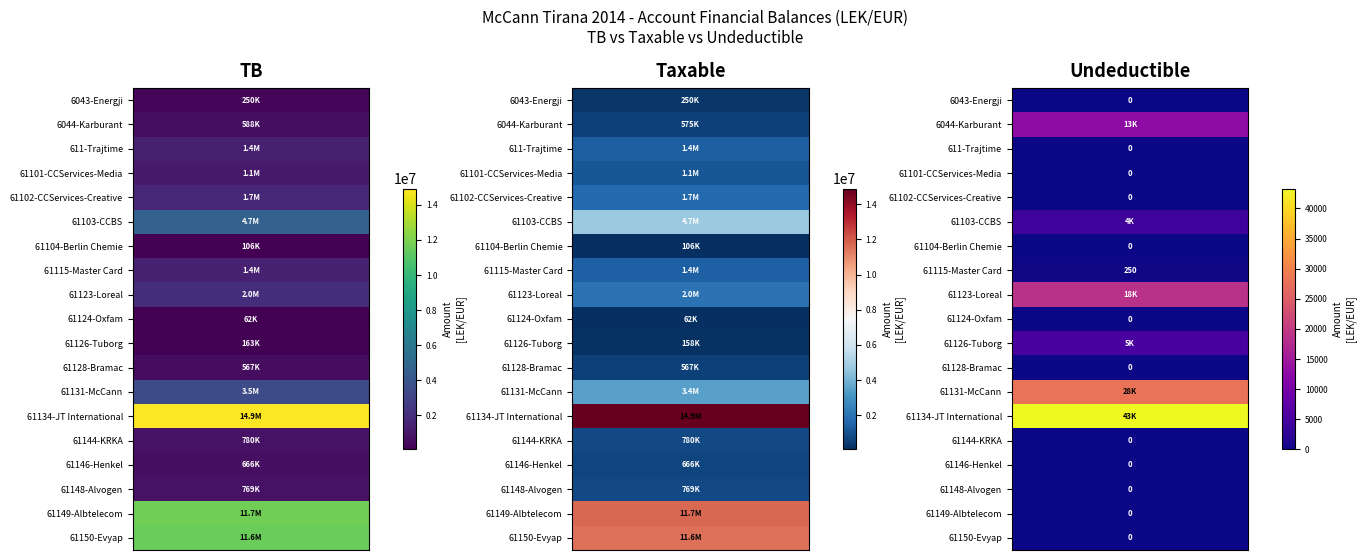

Reading left to right, extract all data points from this chart.

TB: 250227.1	588118.9	1366068.5	1149043.7	1735151.5	4735066.9	105900.0	1434003.2	2010362.2	61813.2	163090.0	567460.5	3465988.5	14931158.8	779642.1	666085.5	769080.9	11717876.6	11574631.1
Taxable: 250227.1	575296.9	1366068.5	1149043.7	1735151.5	4731146.9	105900.0	1433753.2	1991862.2	61813.2	157990.0	567460.5	3437988.5	14887859.8	779642.1	666085.5	769080.9	11717876.6	11574631.1
Undeductible: 0.0	12822.0	0.0	0.0	0.0	3920.0	0.0	250.0	18500.0	0.0	5100.0	0.0	28000.0	43299.0	0.0	0.0	0.0	0.0	0.0